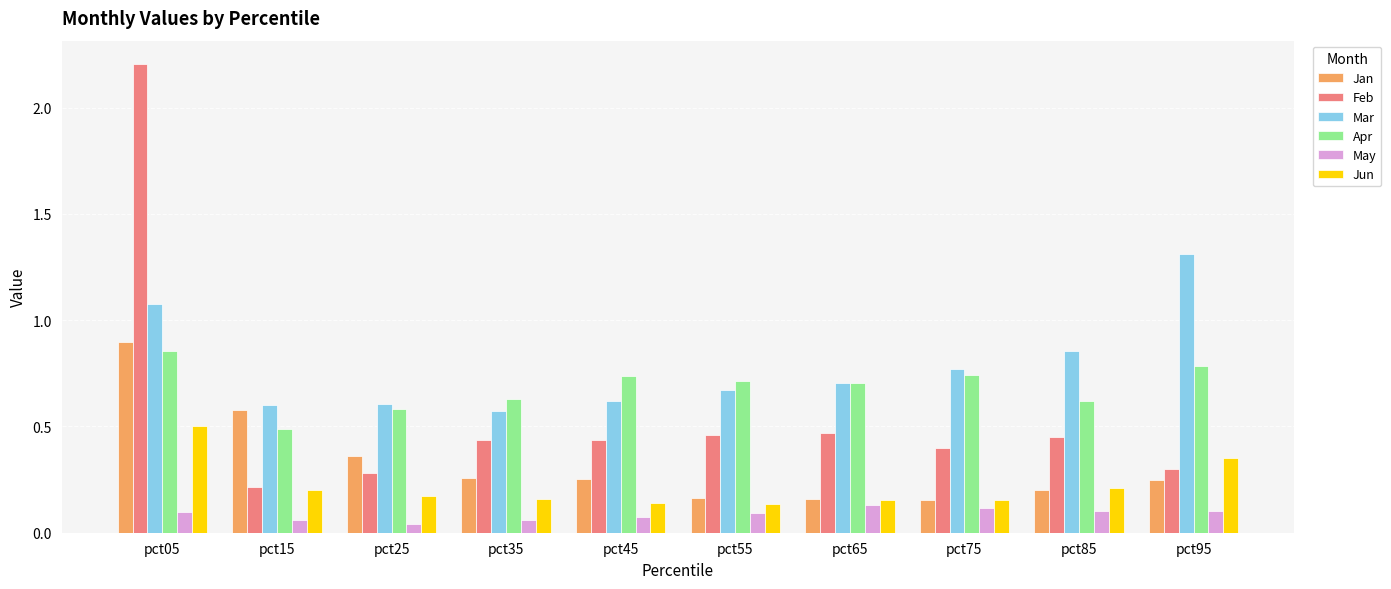

The Feb series shows 0.1 at pct25. True or false?

False